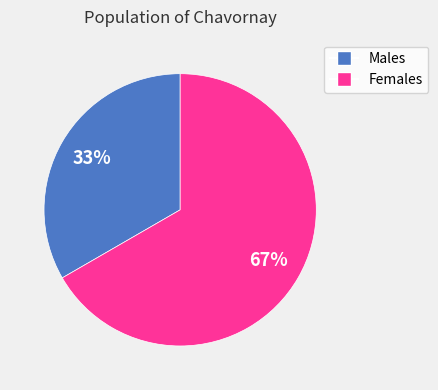

To the nearest percent, what portion does Females represent?

67%